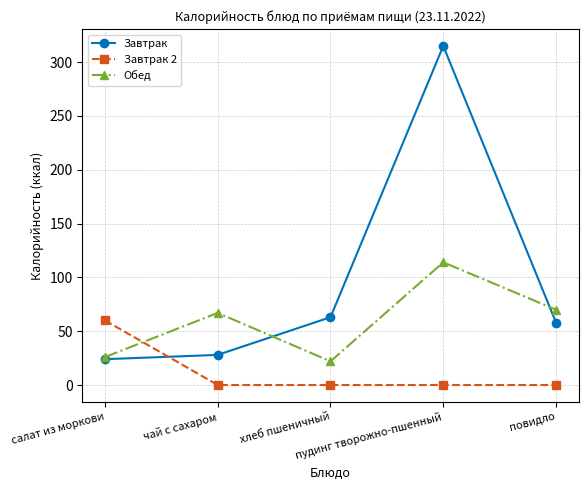

Is the value of Завтрак at хлеб пшеничный greater than the value of Завтрак 2 at салат из моркови?

Yes